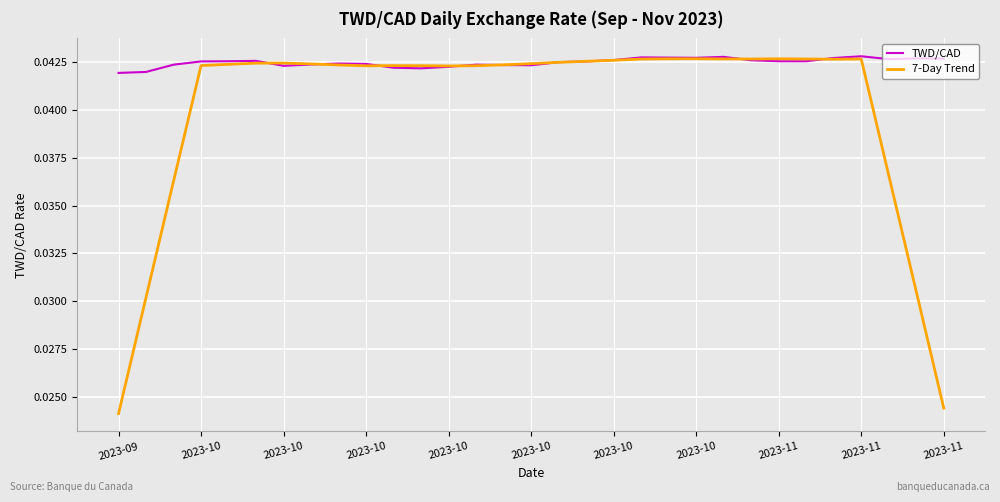

Which series has the largest total across all categories?

TWD/CAD